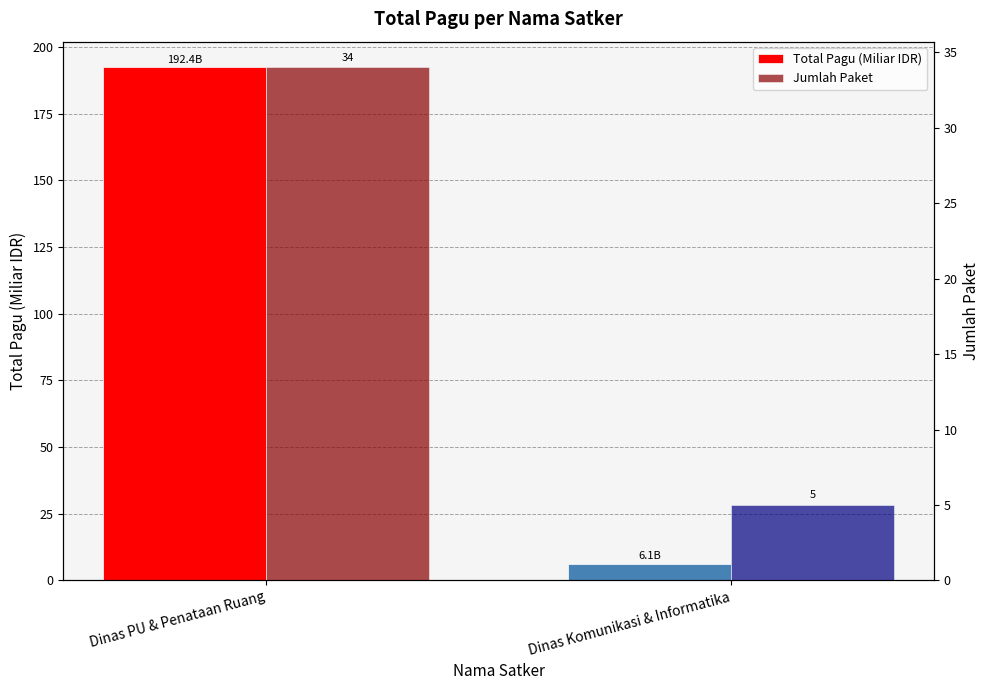

What are all the series names shown in the legend?

Total Pagu (Miliar IDR), Jumlah Paket